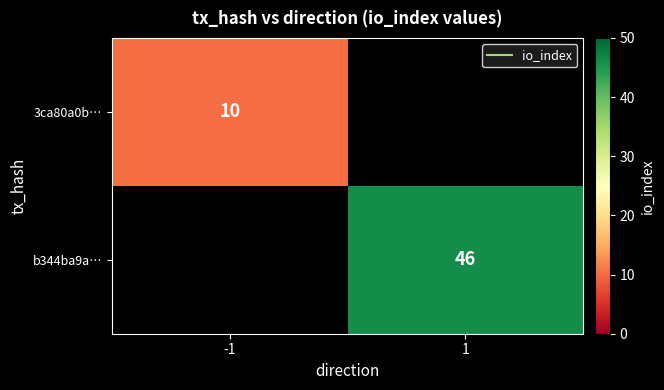

Rank the series by their maximum value, from lowest to highest.

3ca80a0b…, b344ba9a…